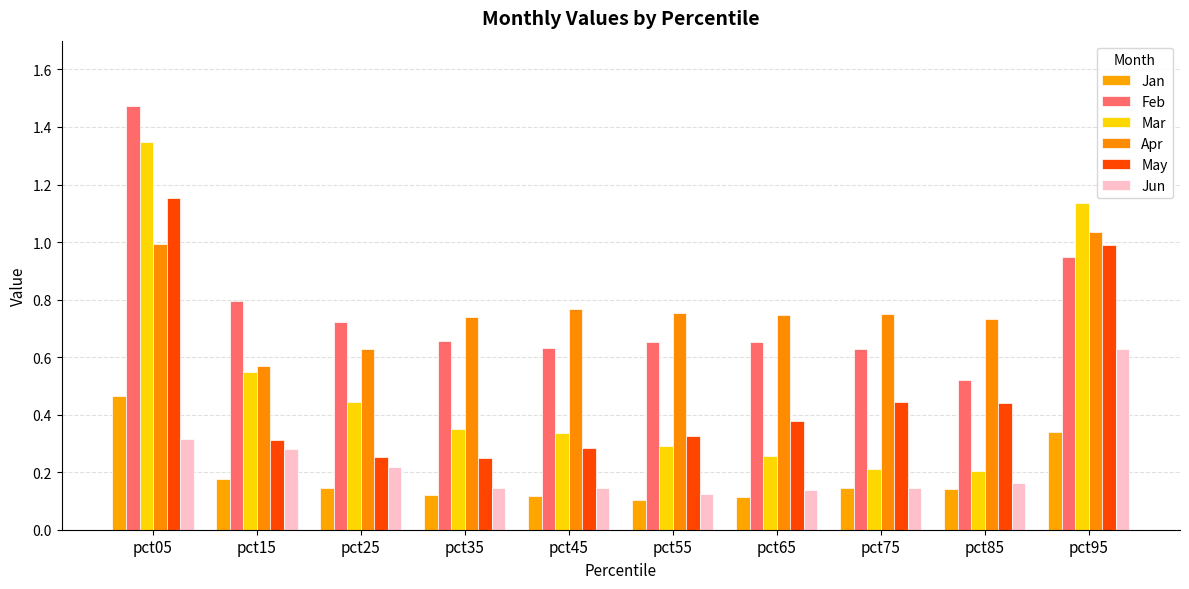

What is the difference between the highest and lowest values at pct05?

1.2